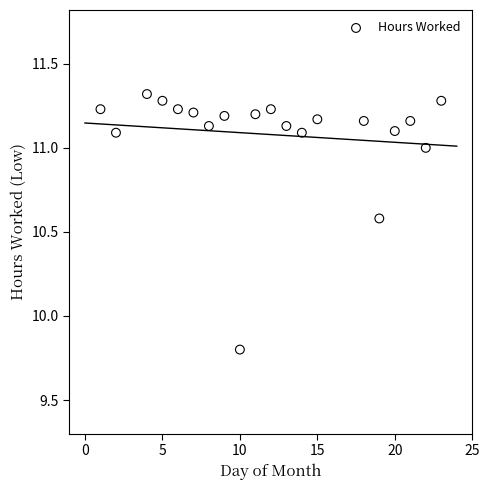

What is the range of X values (max minus min)?

22.0